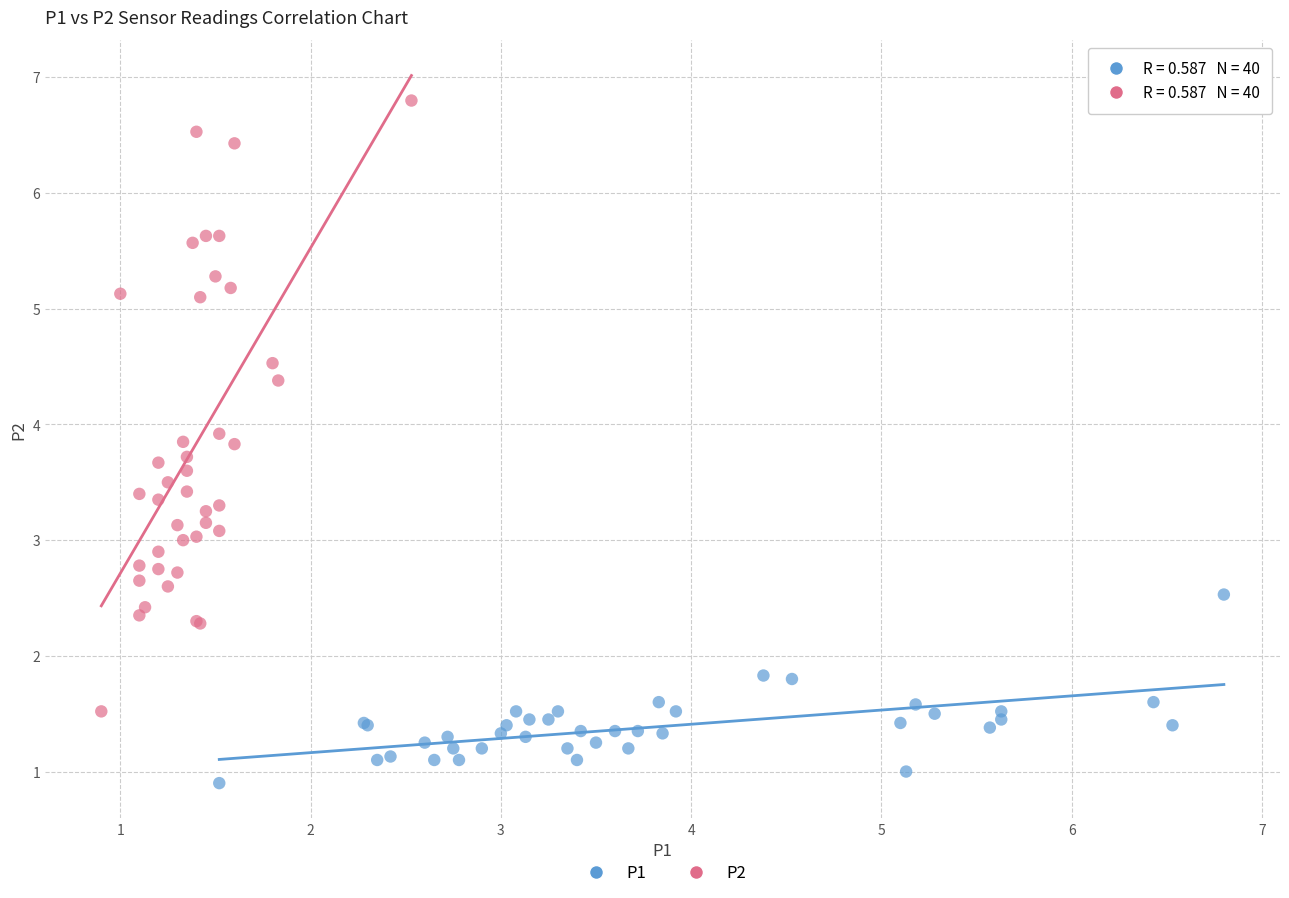

Which series contains the highest Y value?

P2